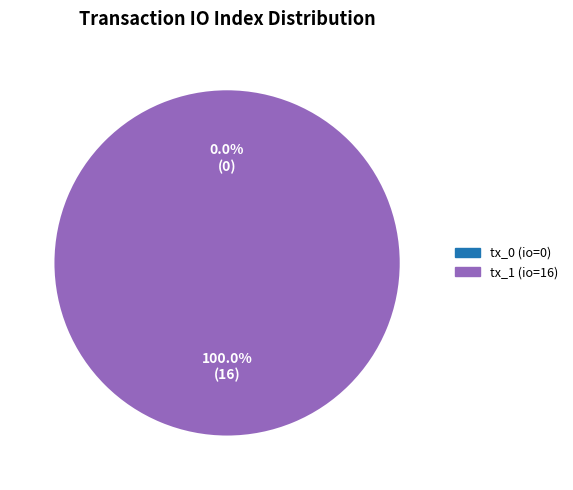

To the nearest percent, what is the difference between the tx_1 (io=16) and tx_0 (io=0) slice percentages?

100%